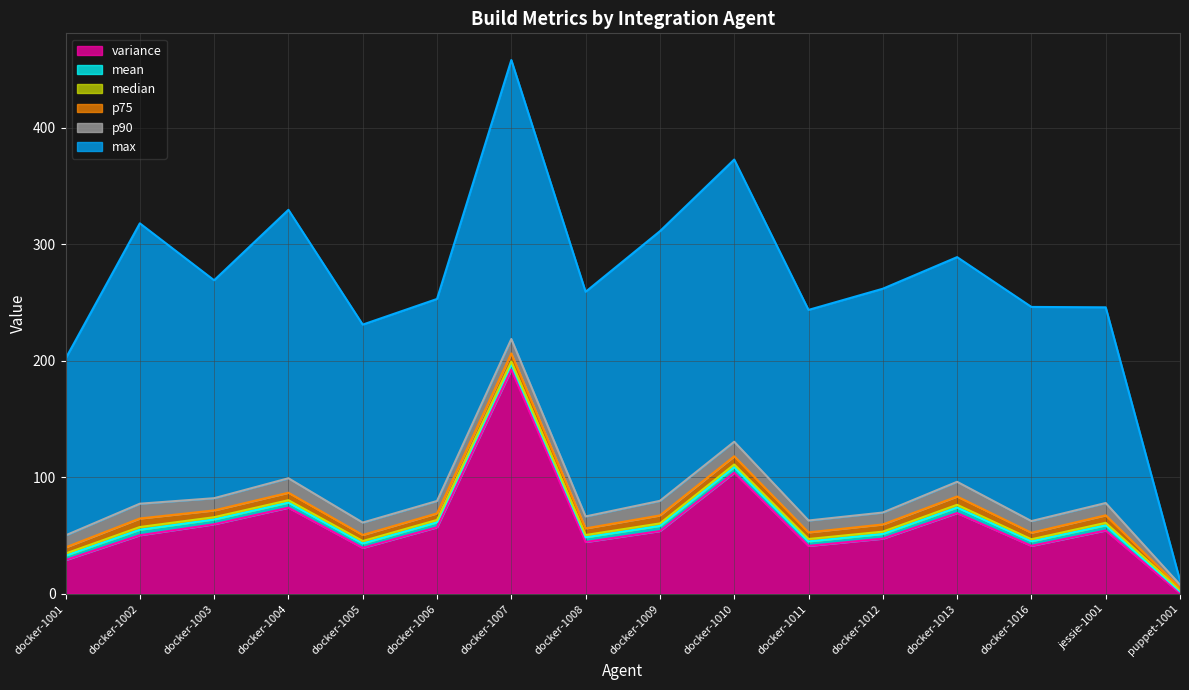

Which series has the largest range (max minus min)?

max